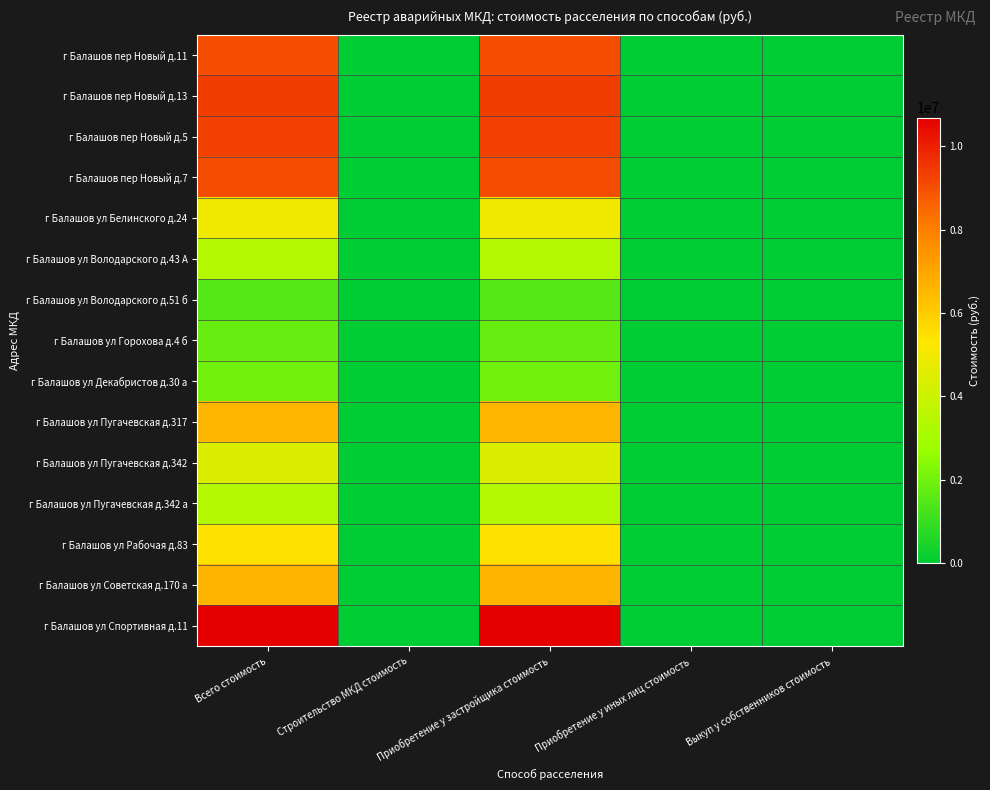

Which series has the largest total across all categories?

г Балашов ул Спортивная д.11